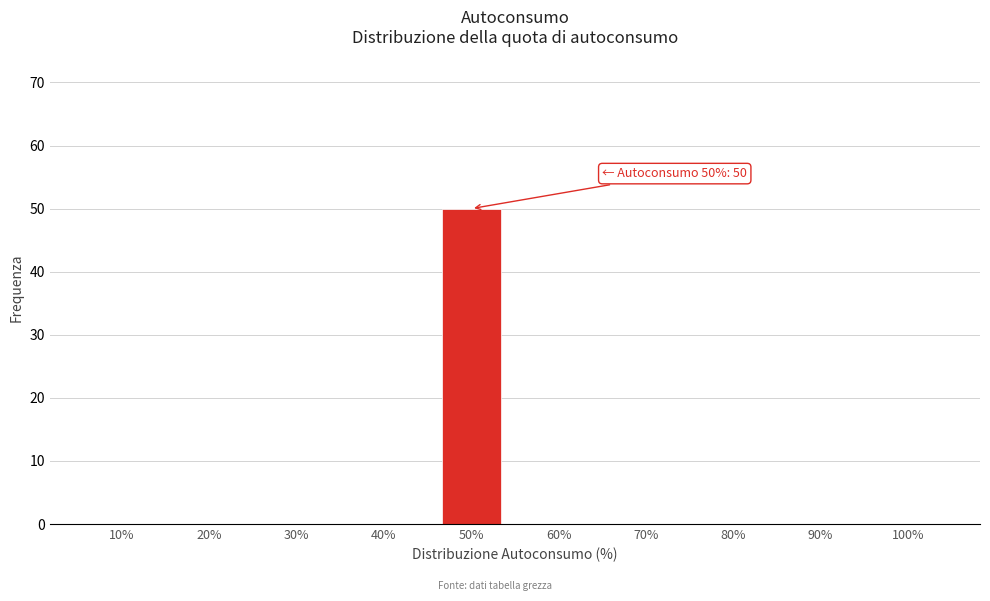

Reading left to right, what are all the values shown in this chart?

10%=0	20%=0	30%=0	40%=0	50%=50	60%=0	70%=0	80%=0	90%=0	100%=0